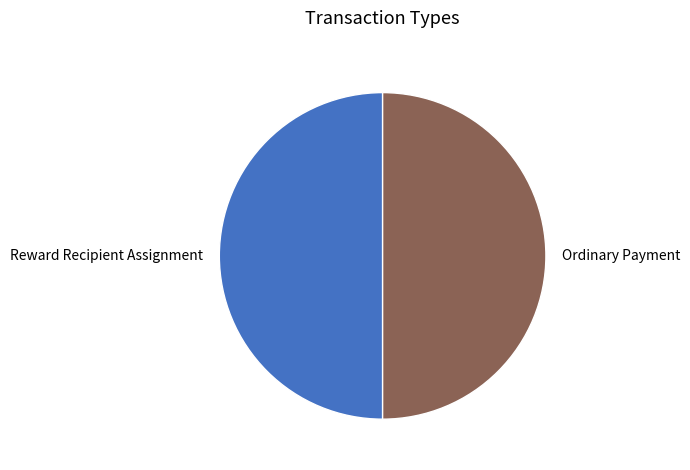

The Reward Recipient Assignment slice represents 44% of the pie. True or false?

False